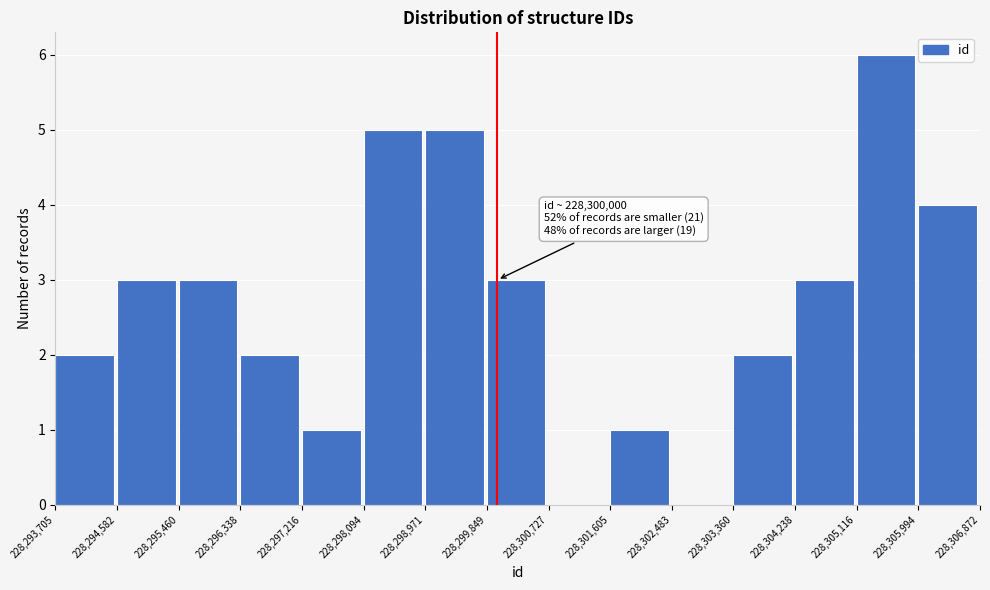

Which range on the x-axis has the tallest bar?

228,305,116 to 228,305,994